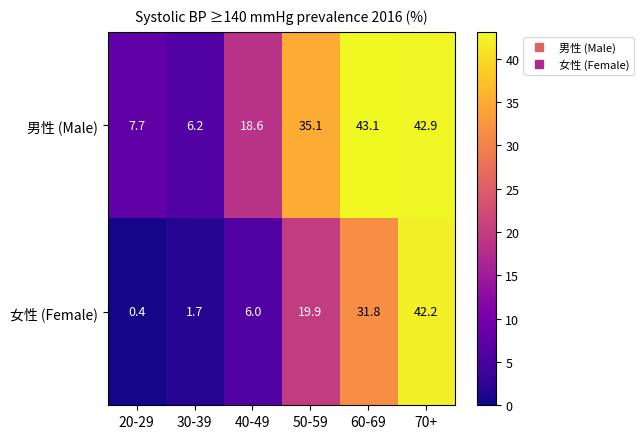

List the series in order of their overall mean, lowest first.

女性 (Female), 男性 (Male)